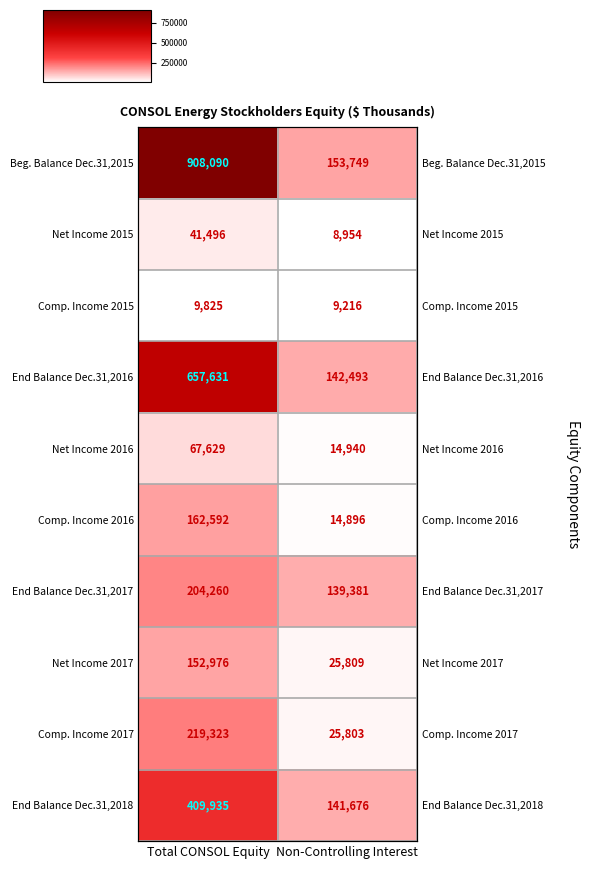

True or false: Beg. Balance Dec.31,2015 has a value of 98431 at Non-Controlling Interest.

False